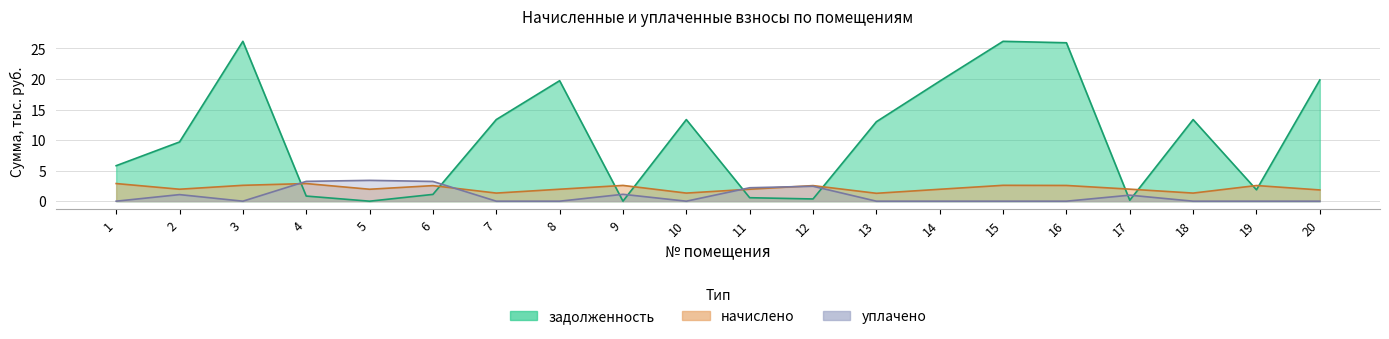

How many lines are shown in the chart?

3